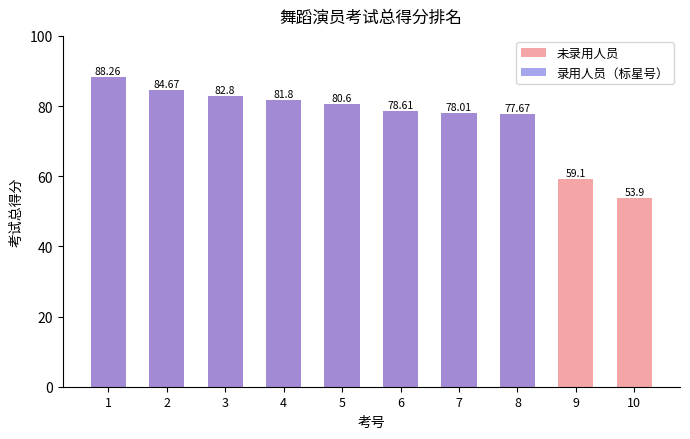

The chart shows a value of 21.5 at 2. True or false?

False